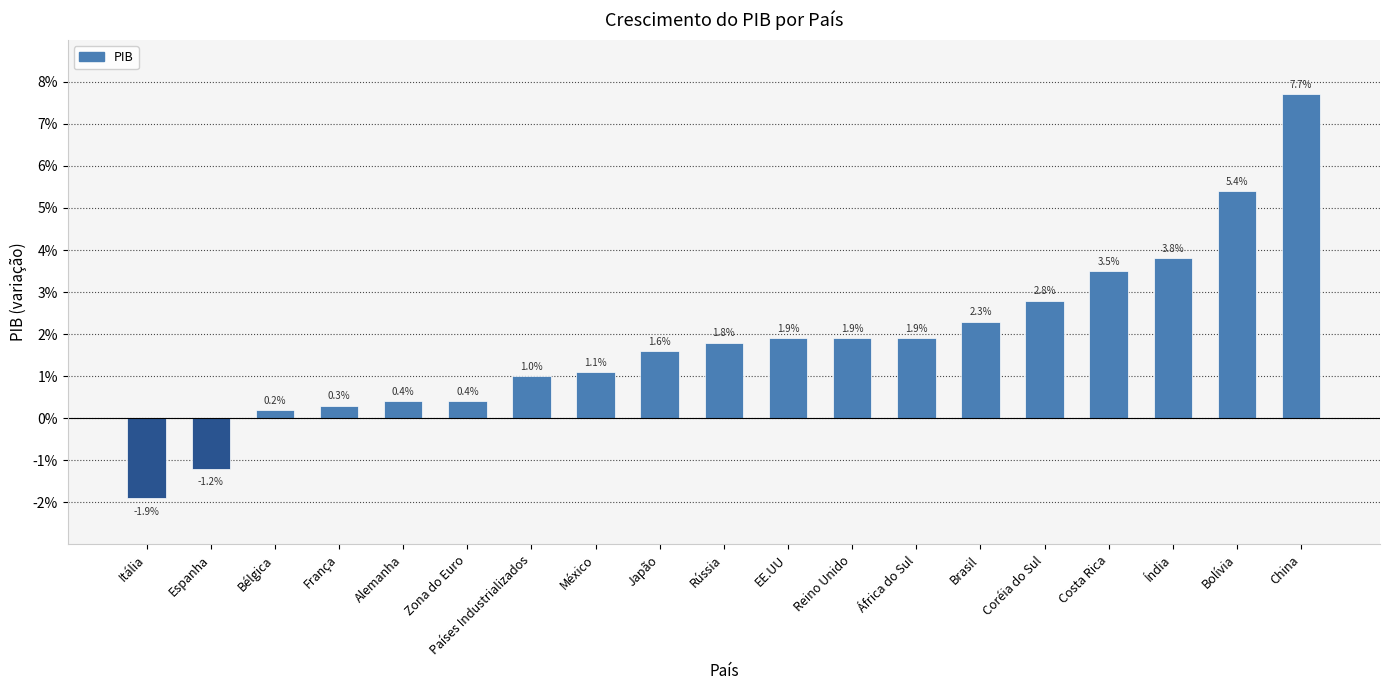

Are the bars horizontal?

No